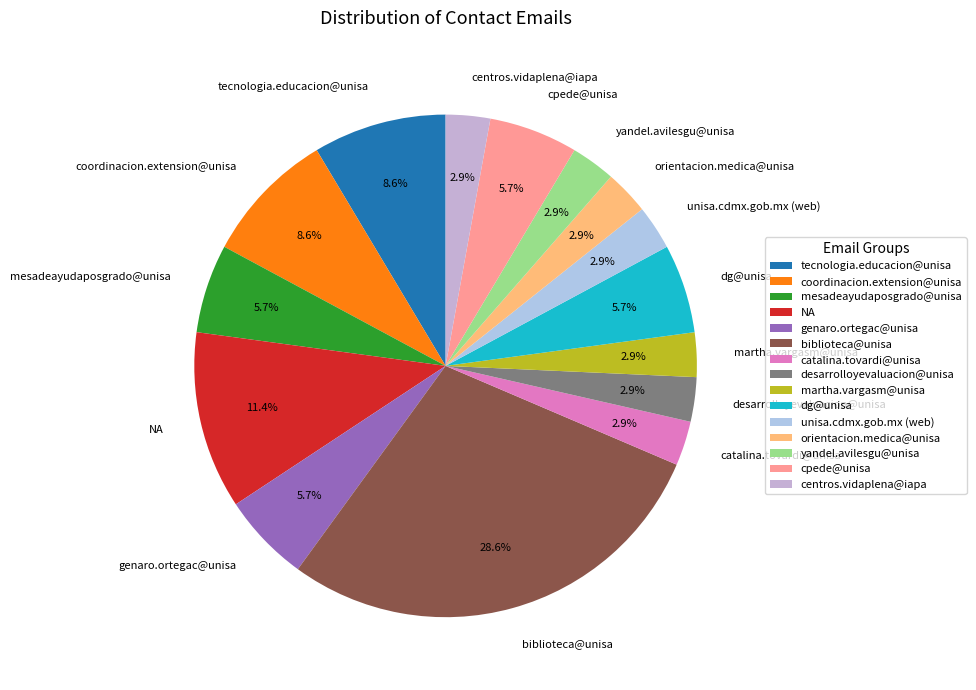

What is the largest slice in the pie chart?

biblioteca@unisa